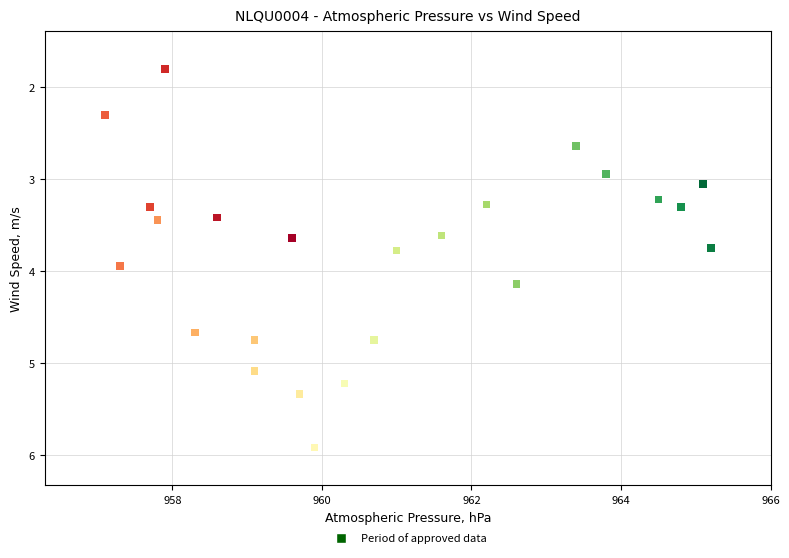

What is the range of Y values (max minus min)?

4.1